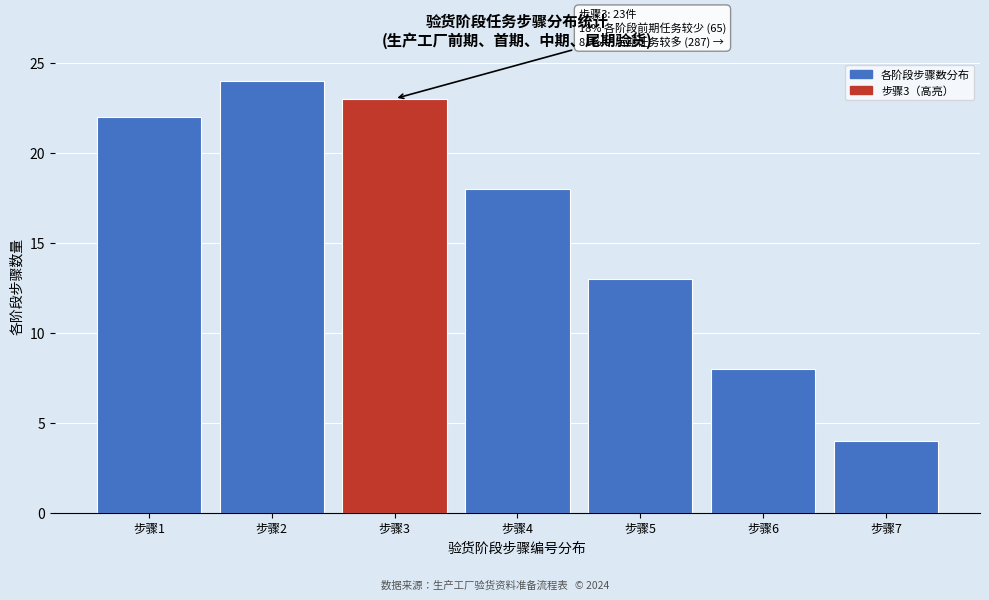

Reading left to right, list all the values displayed in this chart.

22	24	23	18	13	8	4